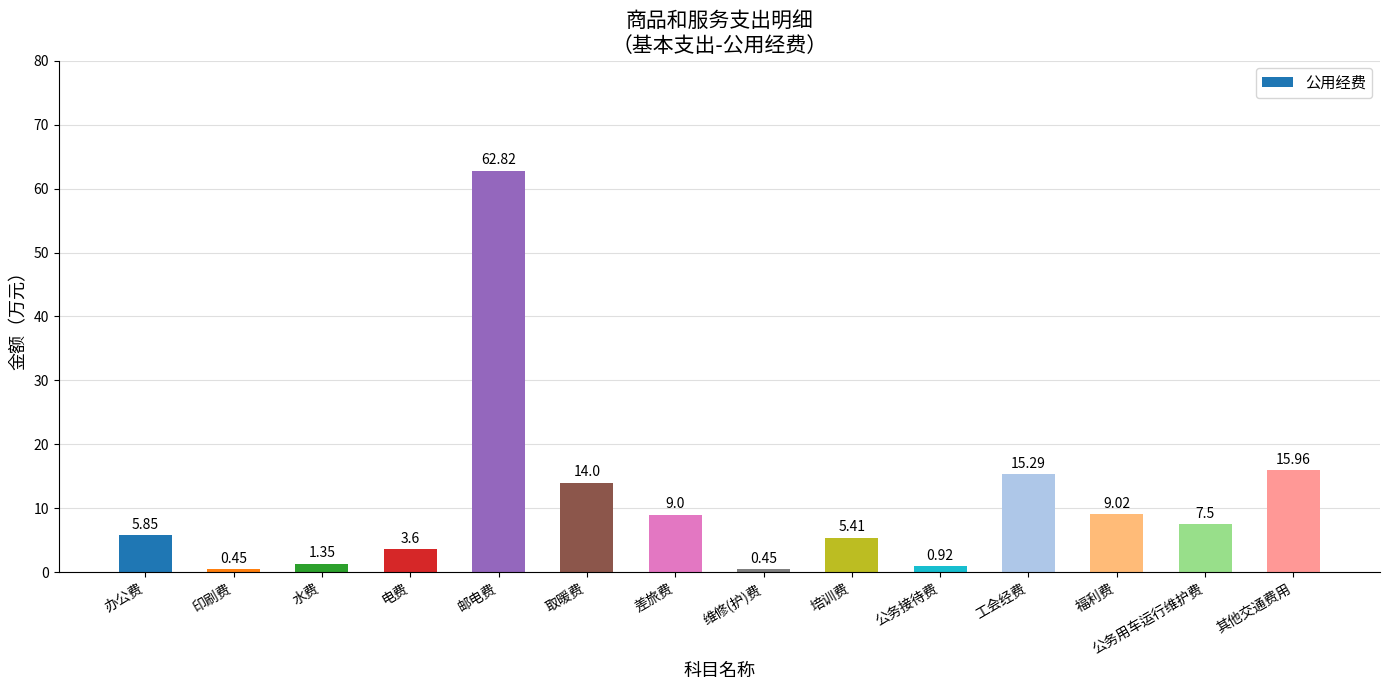

What is the label of the 3rd bar from the right?

福利费